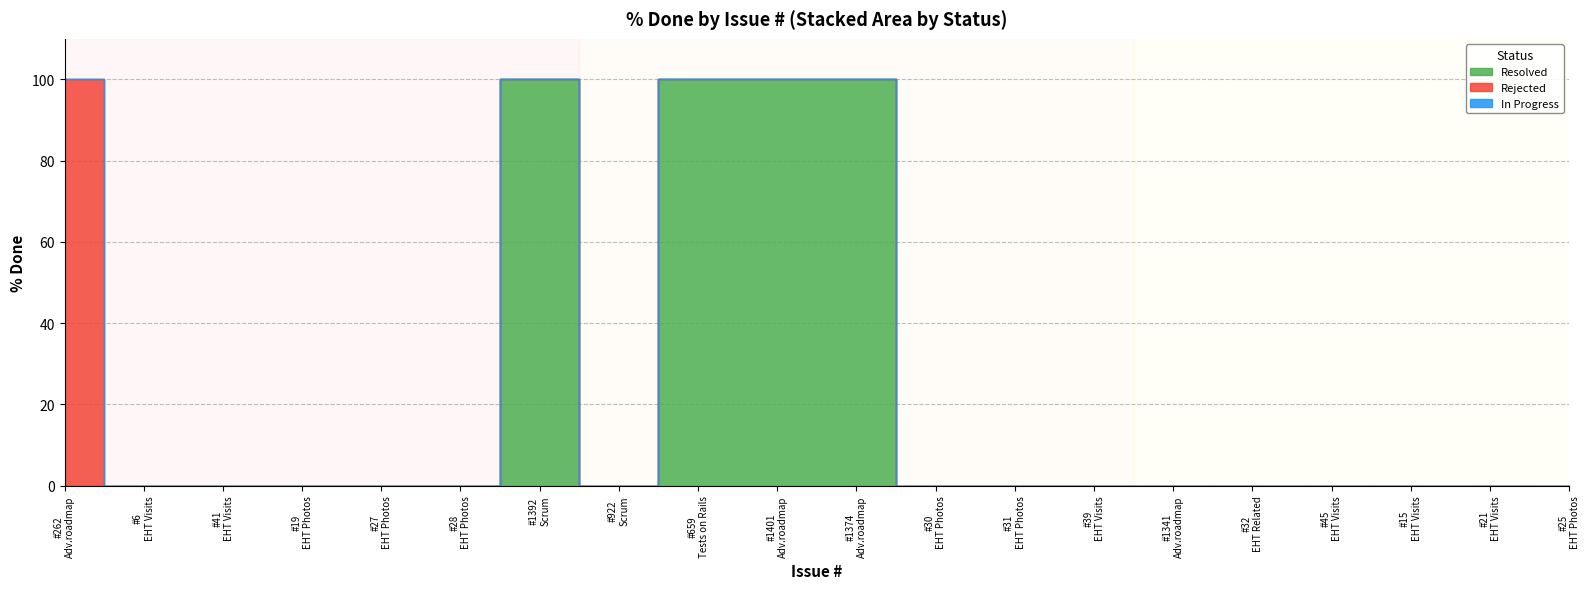

Reading right to left, what are all the values shown in this chart?

Resolved: 0	0	0	0	0	0	0	0	0	100	100	100	0	100	0	0	0	0	0	0
Rejected: 0	0	0	0	0	0	0	0	0	0	0	0	0	0	0	0	0	0	0	100
In Progress: 0	0	0	0	0	0	0	0	0	0	0	0	0	0	0	0	0	0	0	0